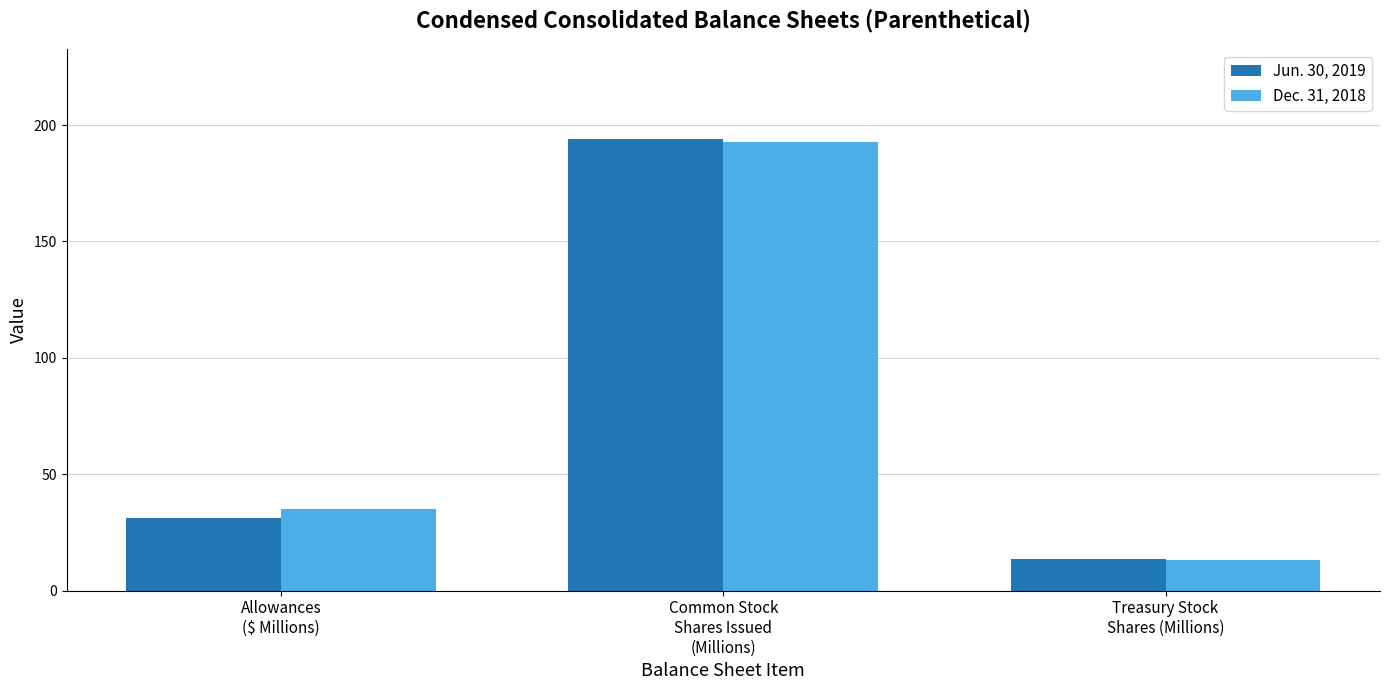

What is the minimum value shown in the chart?

13.2